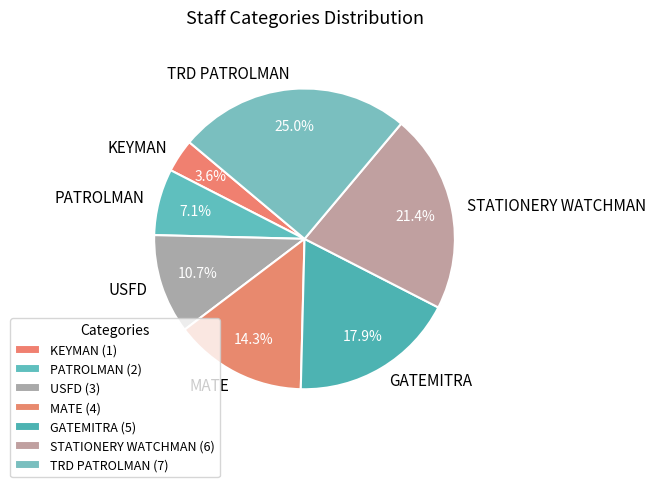

What portion of the pie excludes KEYMAN?

96.4%